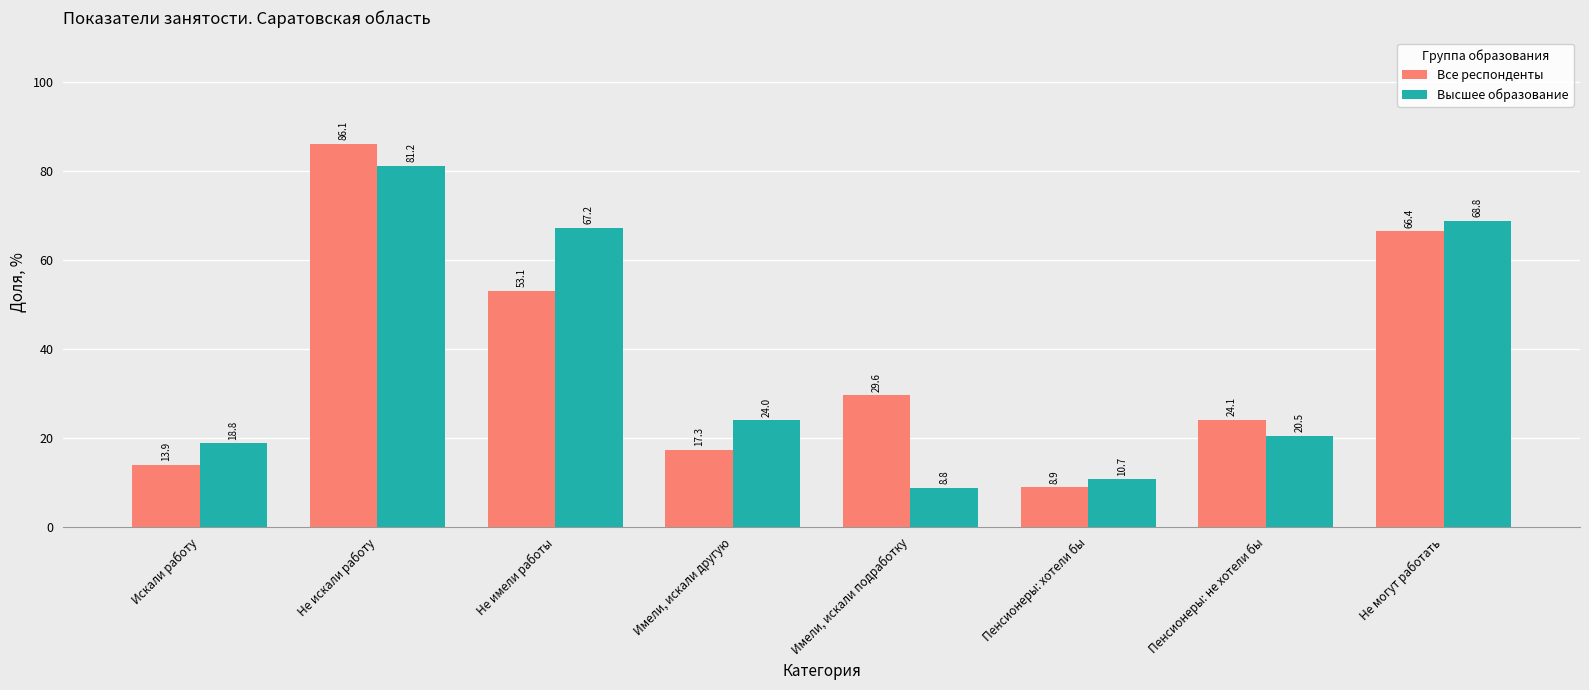

Reading left to right, extract all data points from this chart.

Все респонденты: Искали работу=13.9	Не искали работу=86.1	Не имели работы=53.1	Имели, искали другую=17.3	Имели, искали подработку=29.6	Пенсионеры: хотели бы=8.9	Пенсионеры: не хотели бы=24.1	Не могут работать=66.4
Высшее образование: Искали работу=18.8	Не искали работу=81.2	Не имели работы=67.2	Имели, искали другую=24.0	Имели, искали подработку=8.8	Пенсионеры: хотели бы=10.7	Пенсионеры: не хотели бы=20.5	Не могут работать=68.8